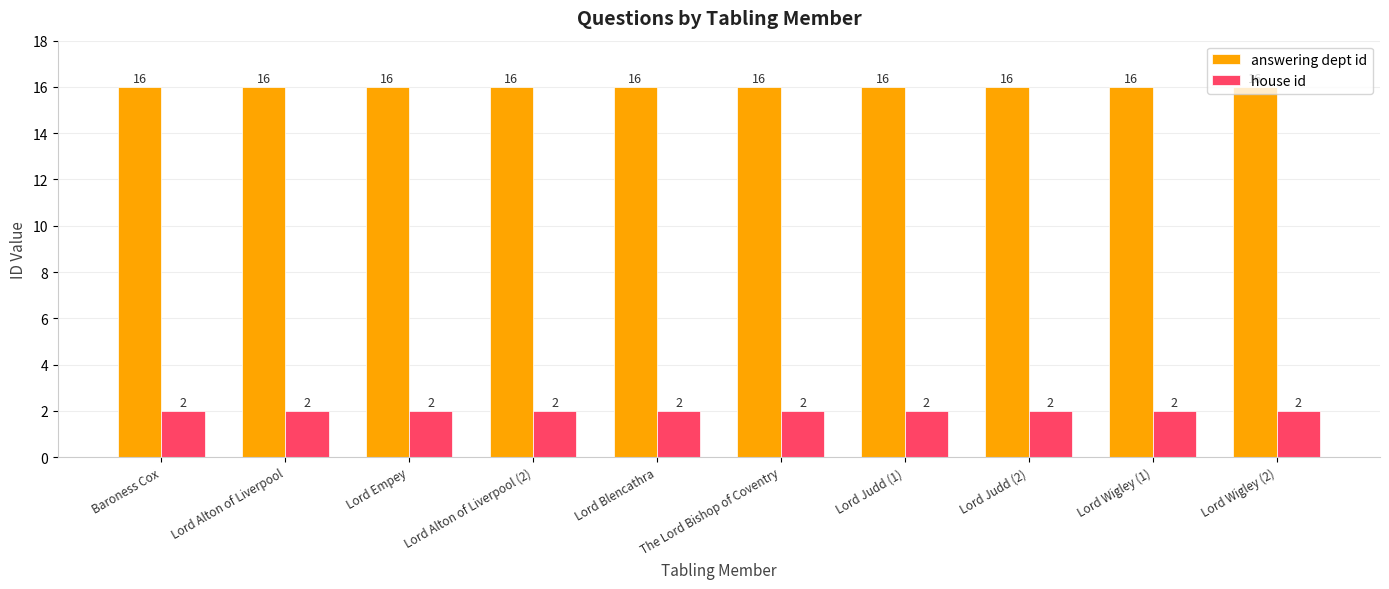

What is the sum of the house id values at Lord Blencathra and Lord Alton of Liverpool (2)?

4